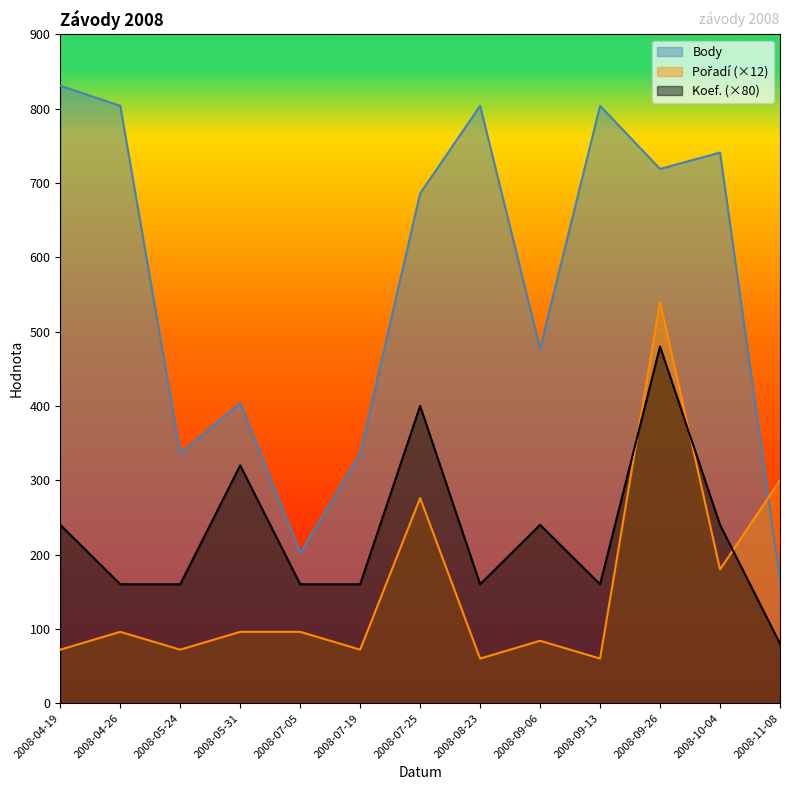

At which category does Body reach its first local valley?

2008-05-24